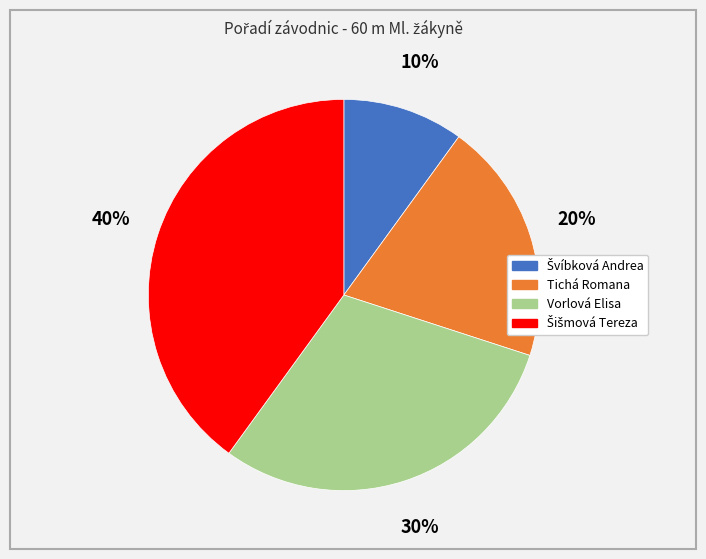

Is there a majority slice in this chart?

No